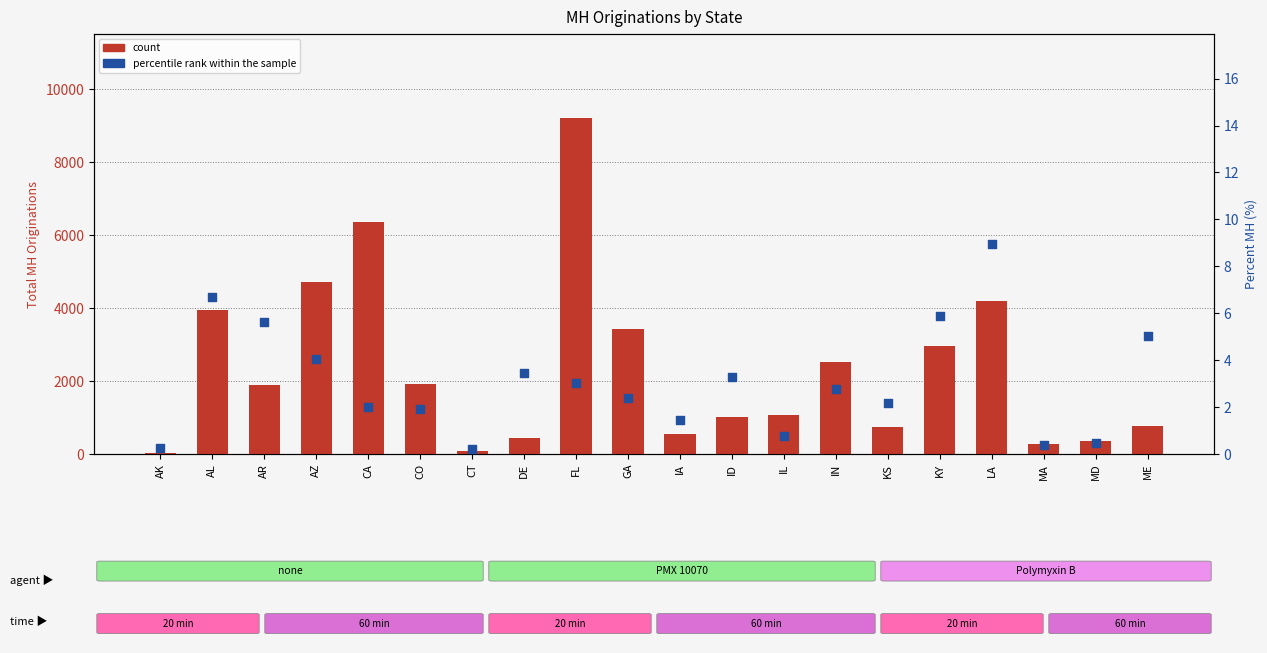

Is the value of count at IL greater than the value of percentile rank within the sample at AL?

Yes